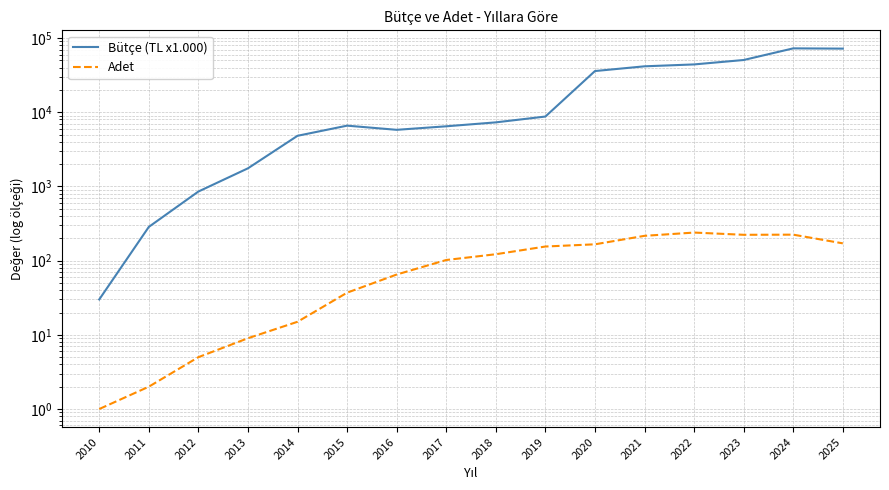

How many distinct data groups are displayed?

2